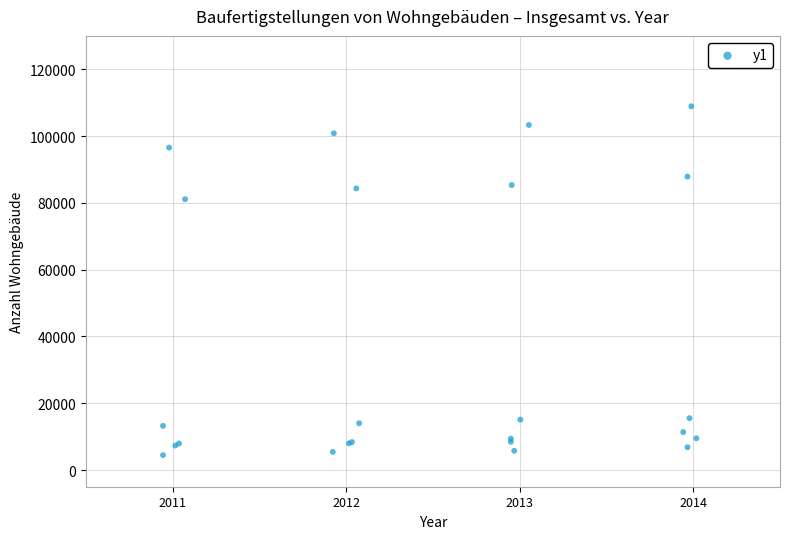

What Y value in the scatter plot is closest to 56681?

81101